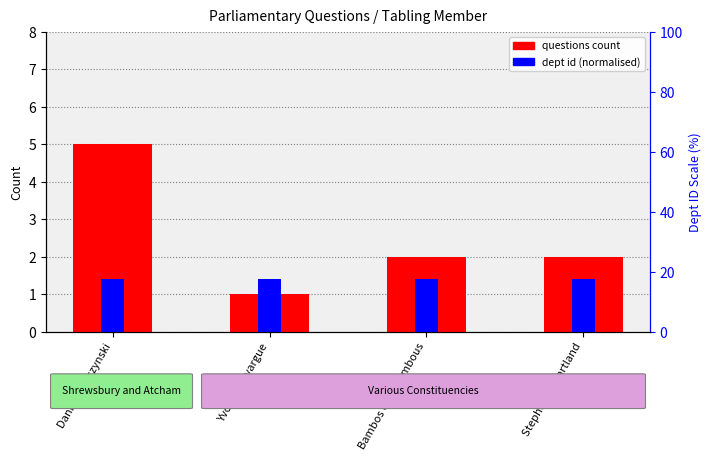

At how many categories does at least one series exceed 3?

1